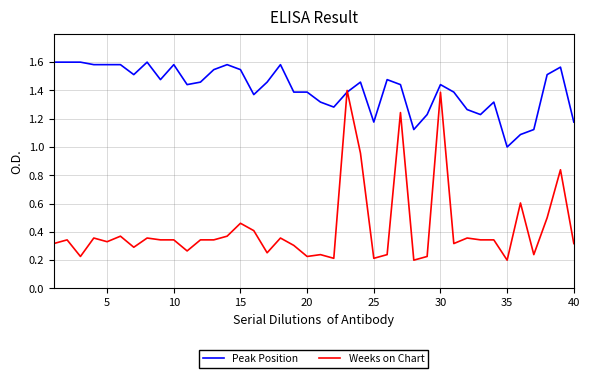

Which series has the widest spread of values?

Weeks on Chart